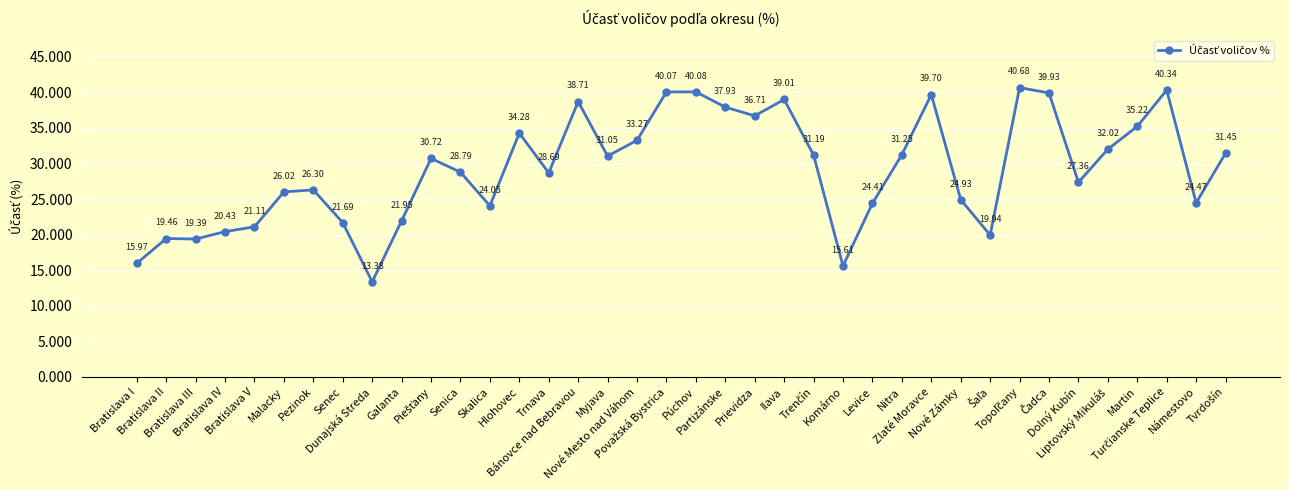

At which category does the data reach its first local valley?

Bratislava III